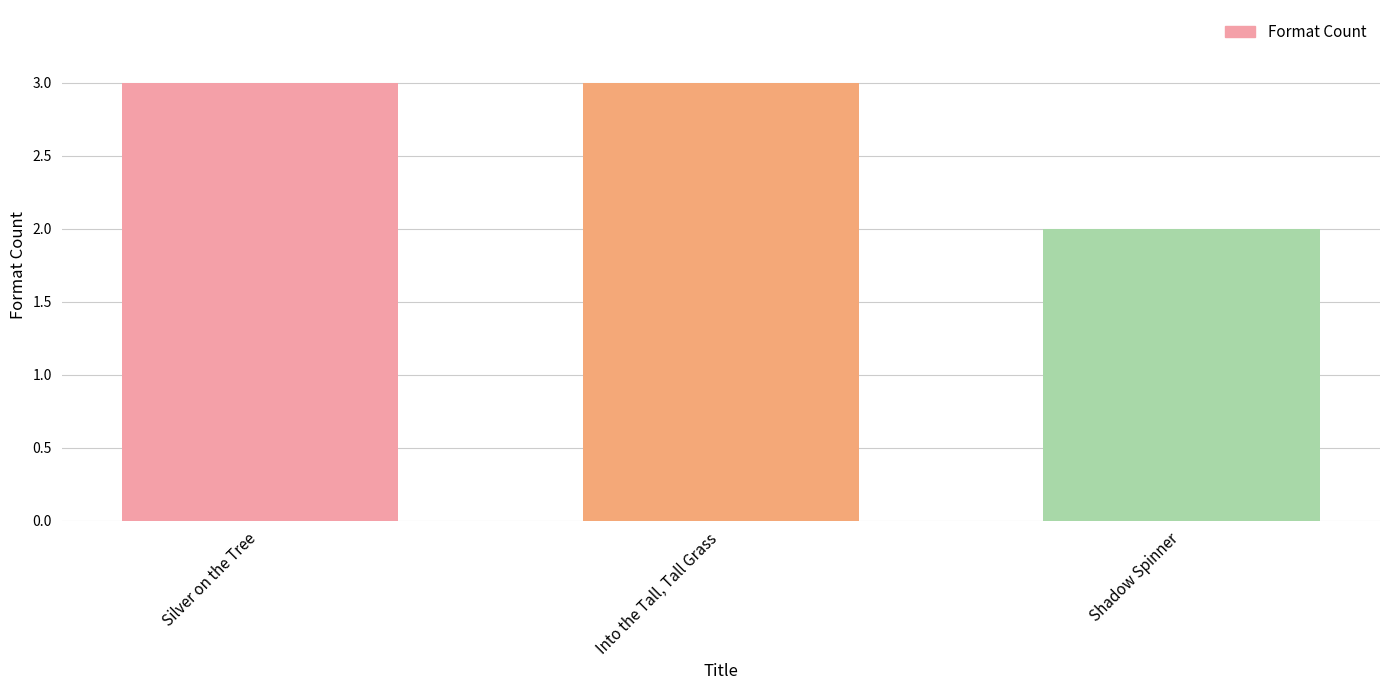

The chart shows a value of 5 at Silver on the Tree. True or false?

False